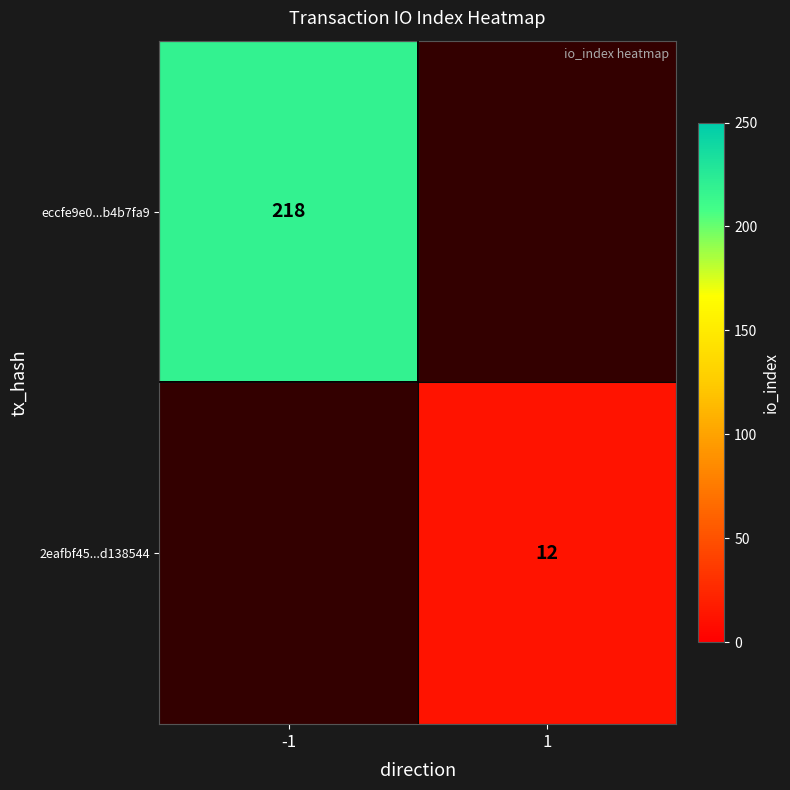

At how many categories does at least one series exceed 77?

1